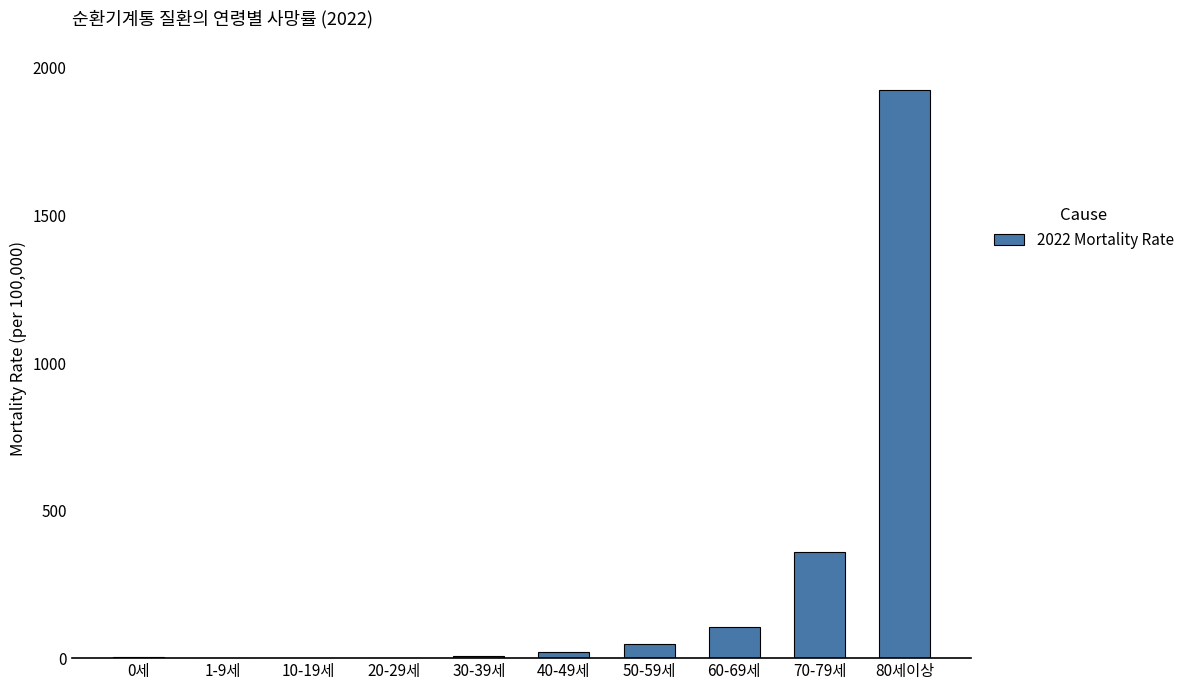

At which category does the chart reach its peak across all series?

80세이상